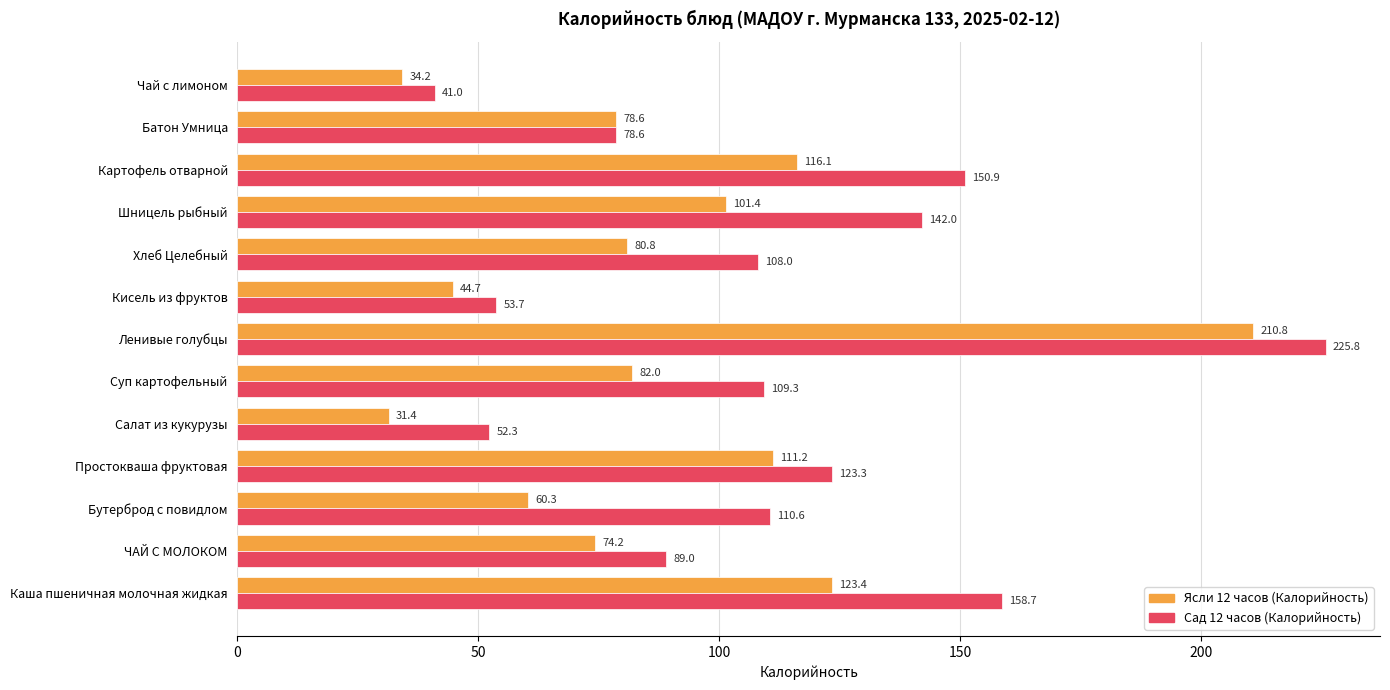

At how many categories does at least one series exceed 161?

1